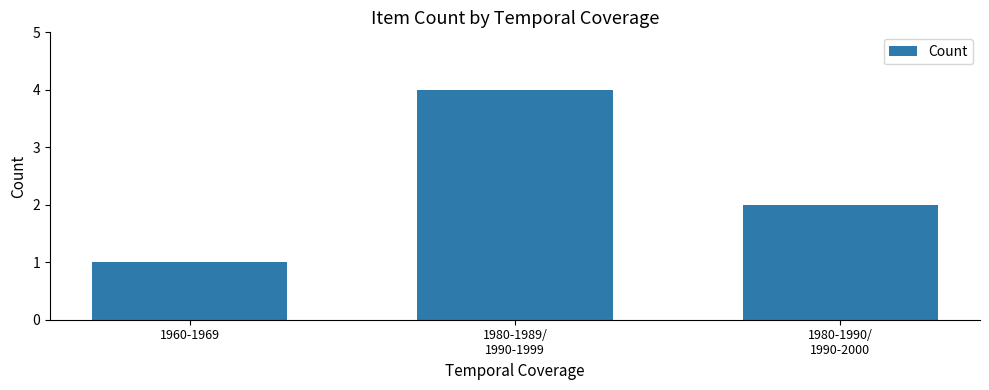

Read the value at 1960-1969.

1